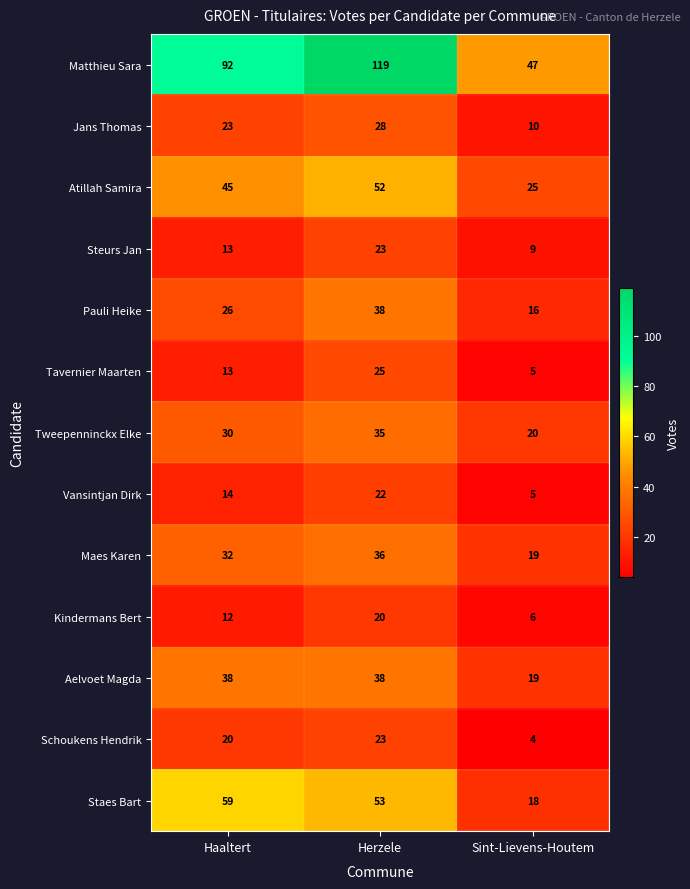

At which category is the sum across all series the highest?

Herzele